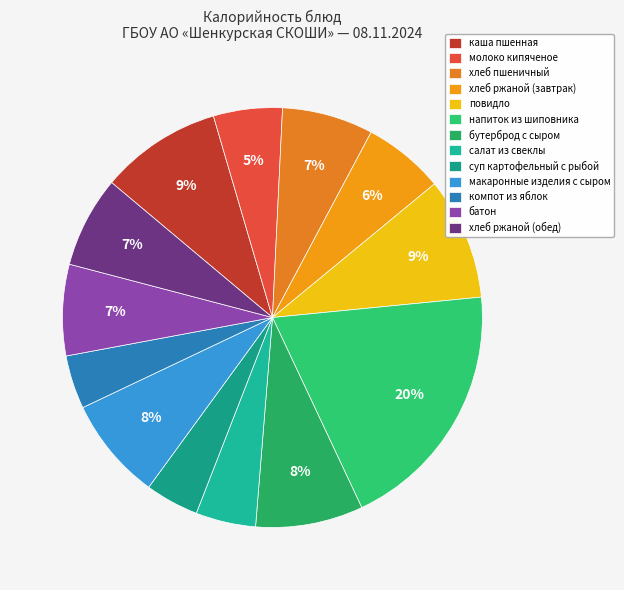

What is the largest slice in the pie chart?

напиток из шиповника